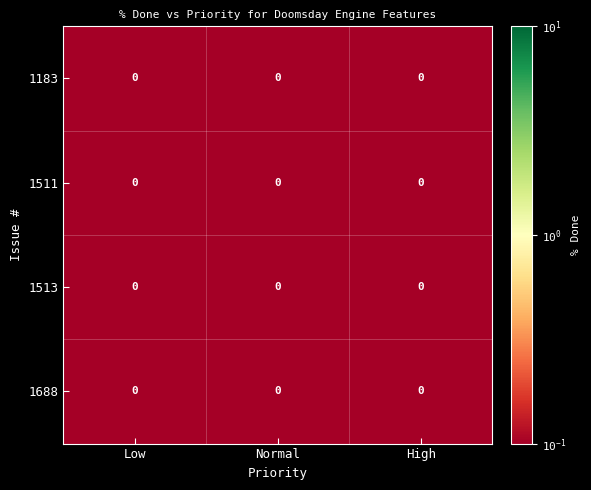

Between Low and Normal, which is larger?

Normal